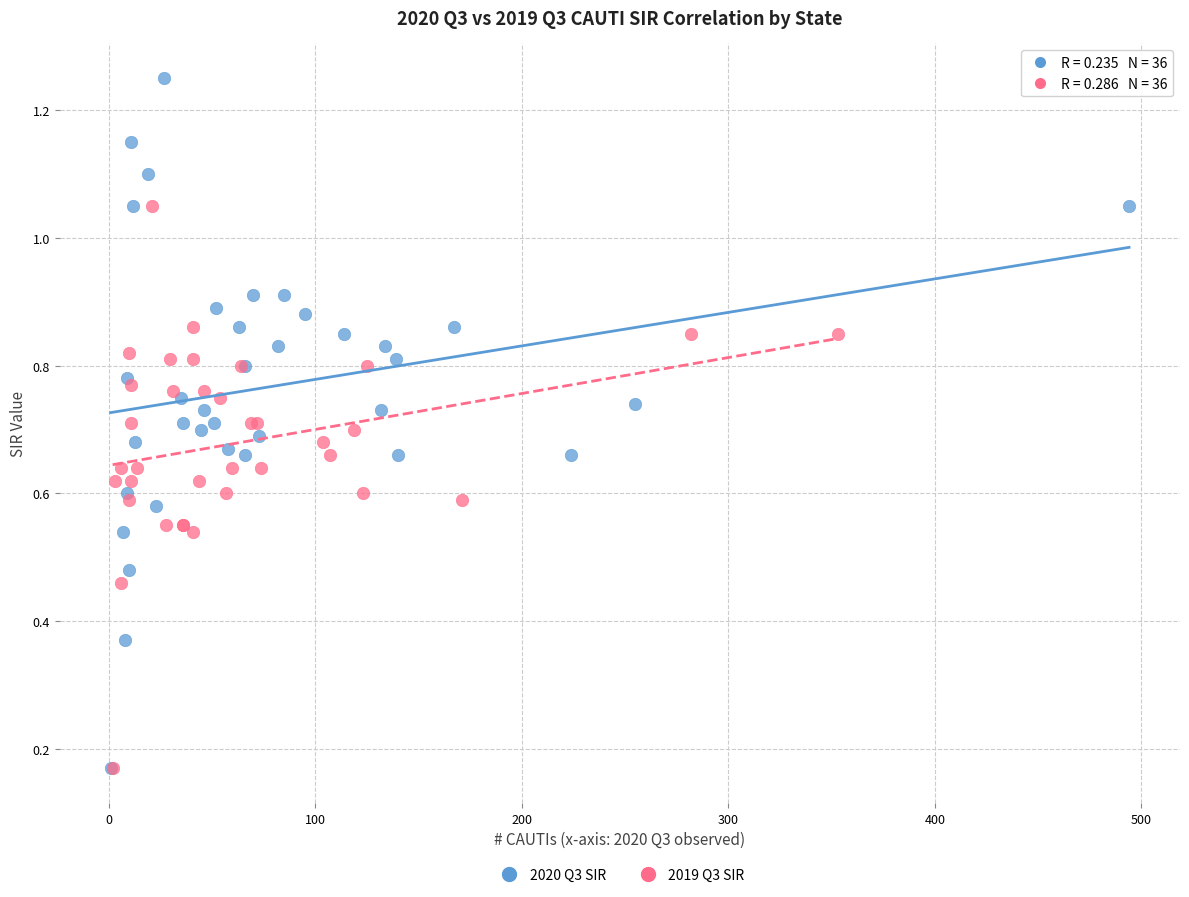

What are all the series names shown in the legend?

2020 Q3 SIR, 2019 Q3 SIR